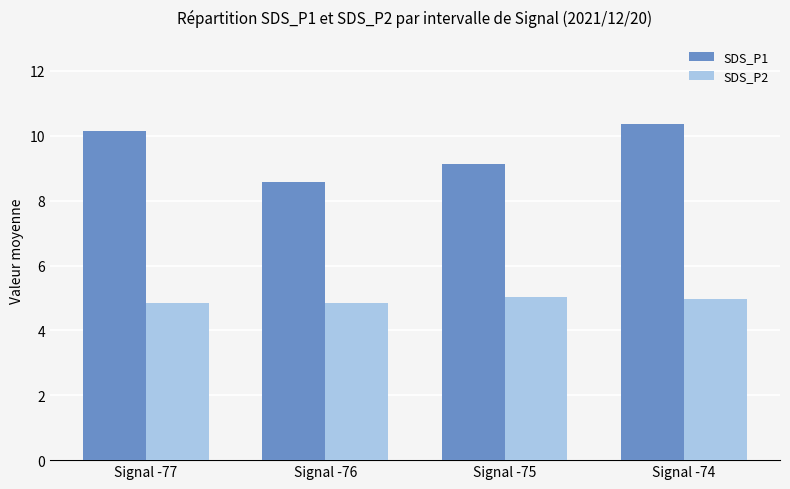

Read the SDS_P1 value at Signal -77.

10.2